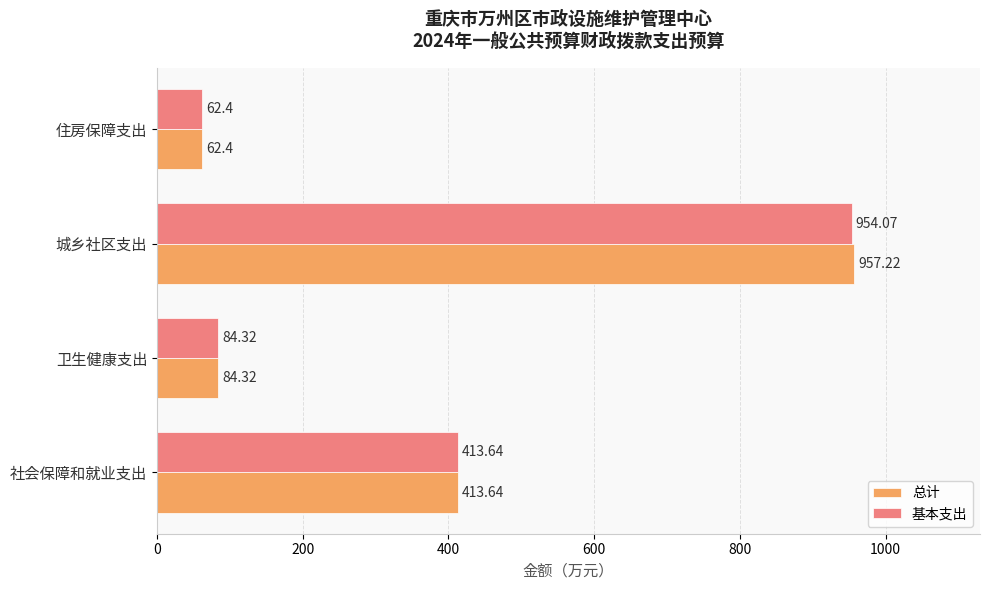

List the series in order of their overall mean, highest first.

总计, 基本支出